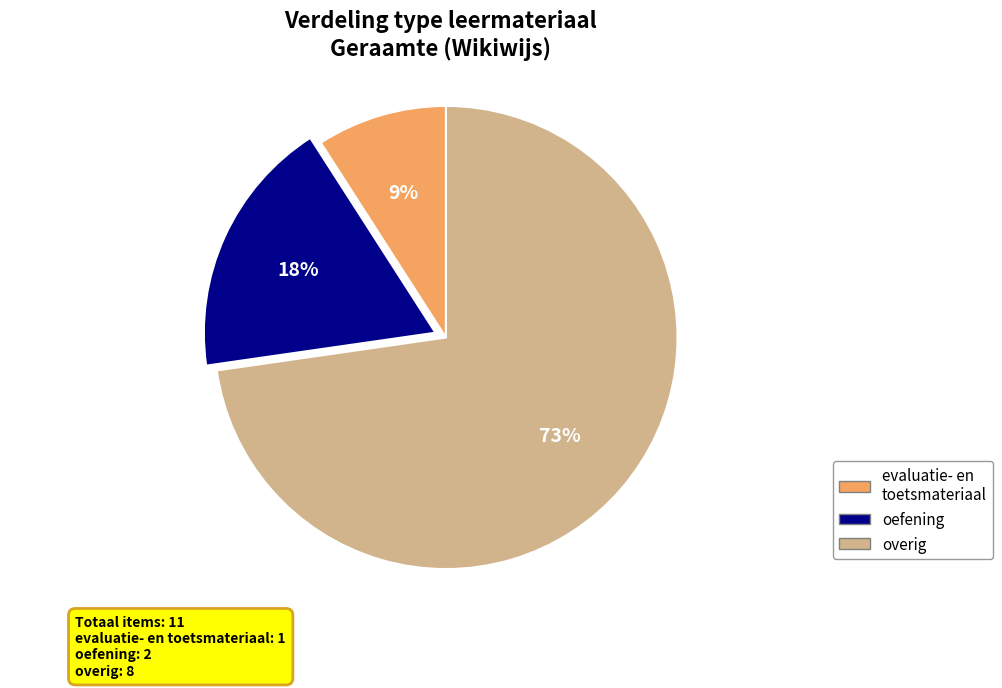

To the nearest percent, what is the difference between the largest and smallest slice percentages?

64%